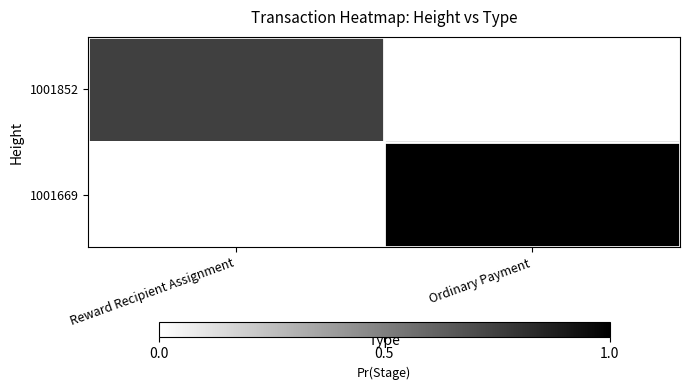

What is the difference between the highest and lowest values at Ordinary Payment?

1.0